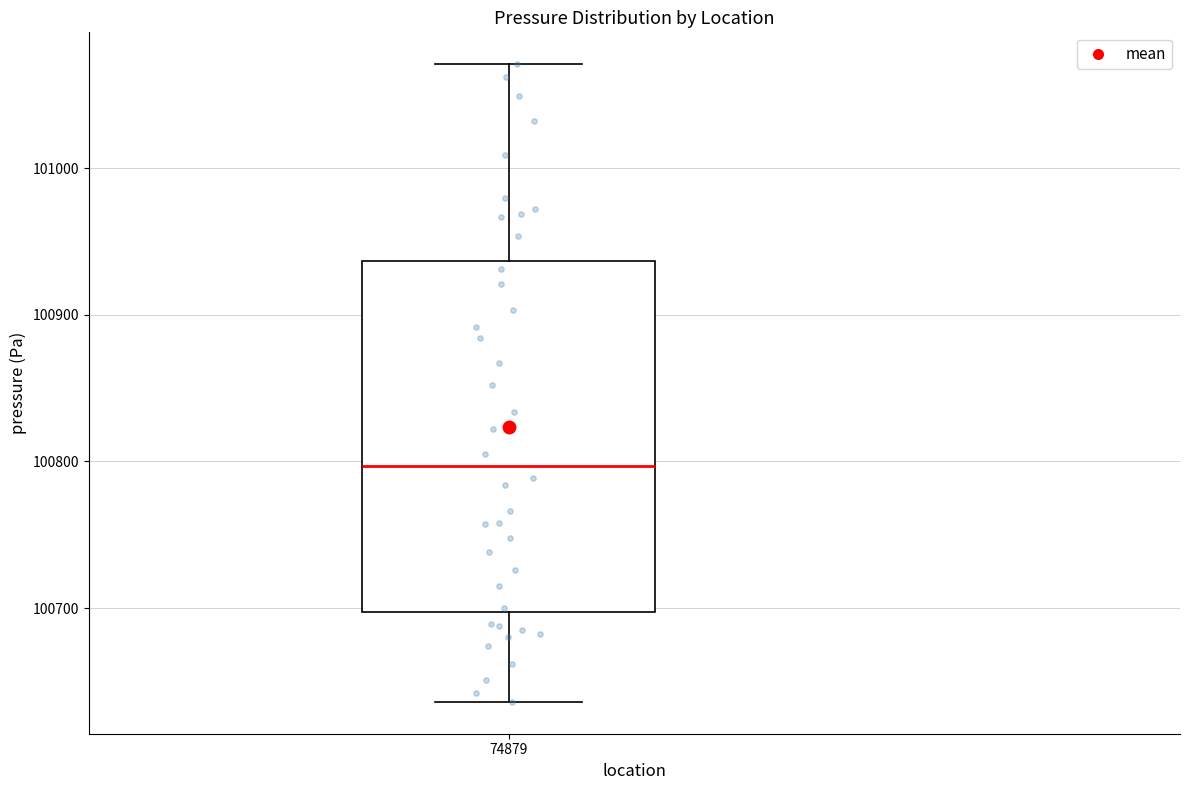

Where is the upper edge of the box at x = 74879 on the y-axis? The values are not printed on the chart, so give them approximately, as read against the axis.

100940